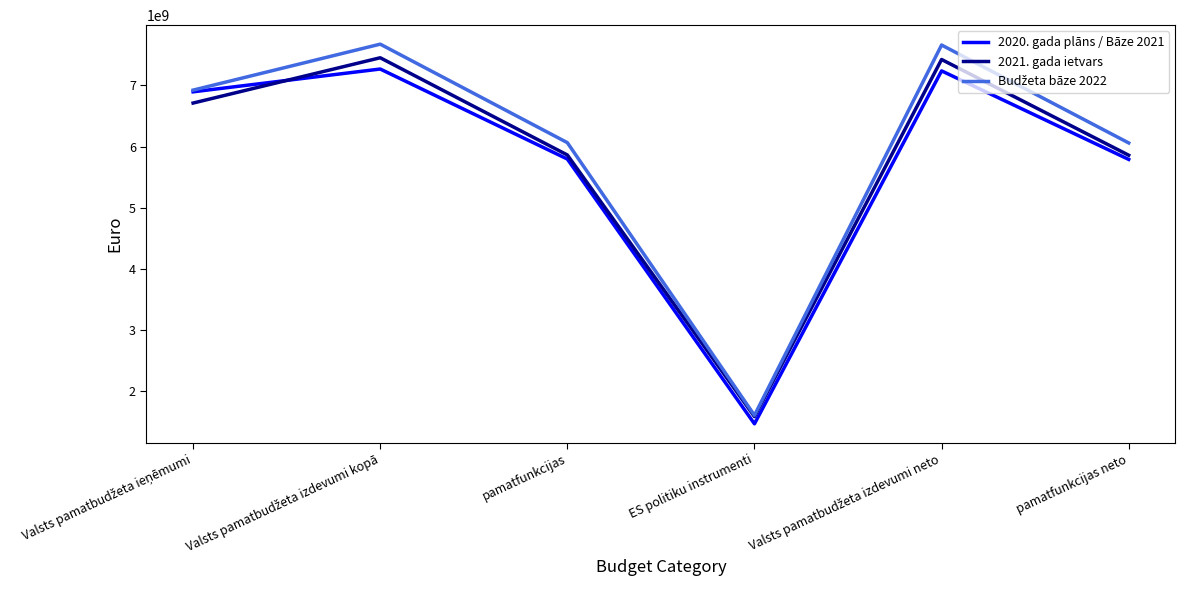

What is the total value across all series at pamatfunkcijas neto?

17712210143